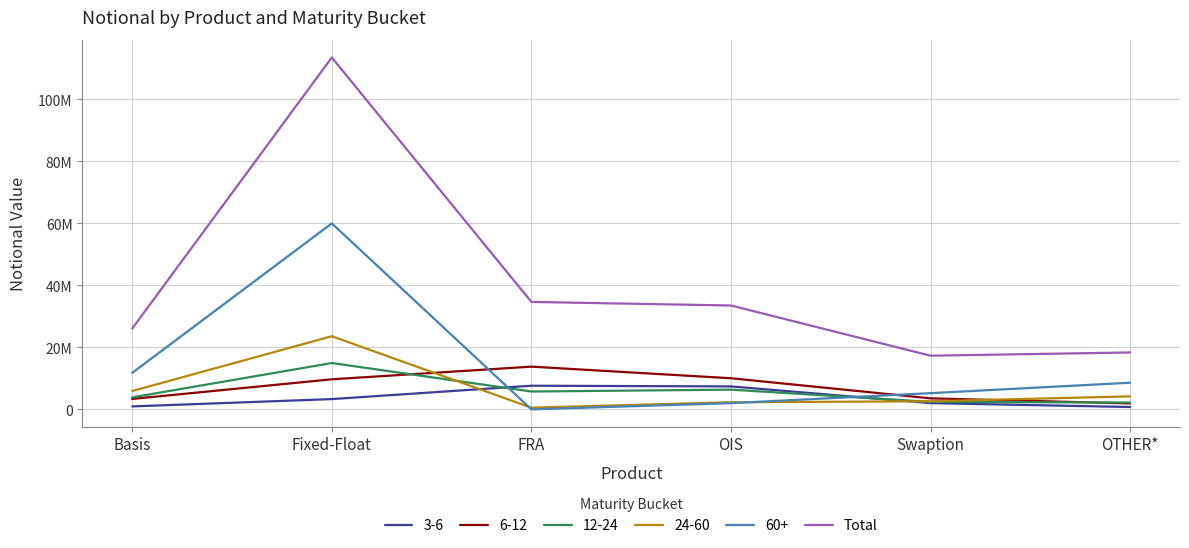

Is this an area chart (filled region under the line)?

No